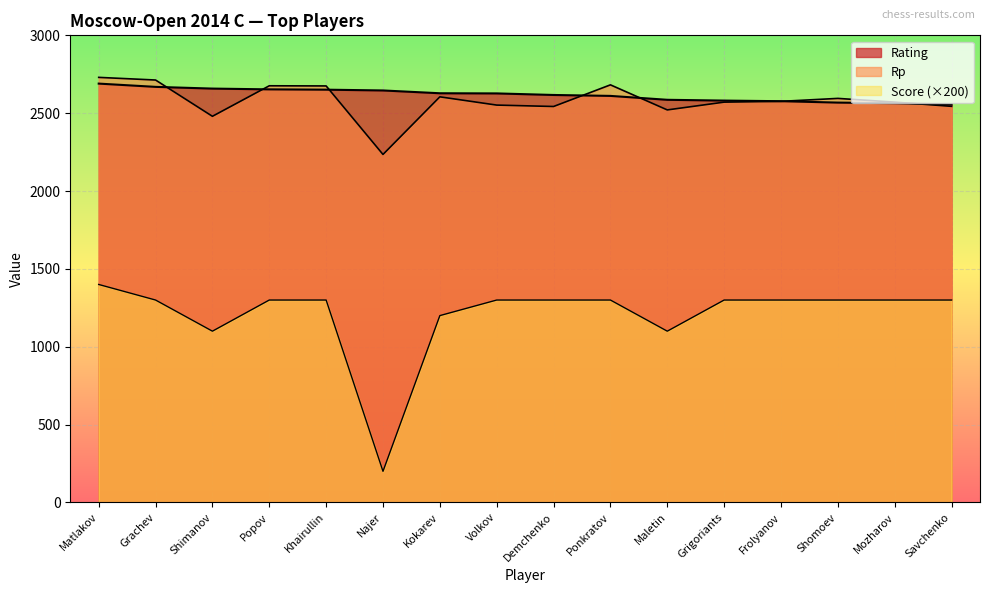

What is the difference between the maximum and minimum values in the Rating series?

134